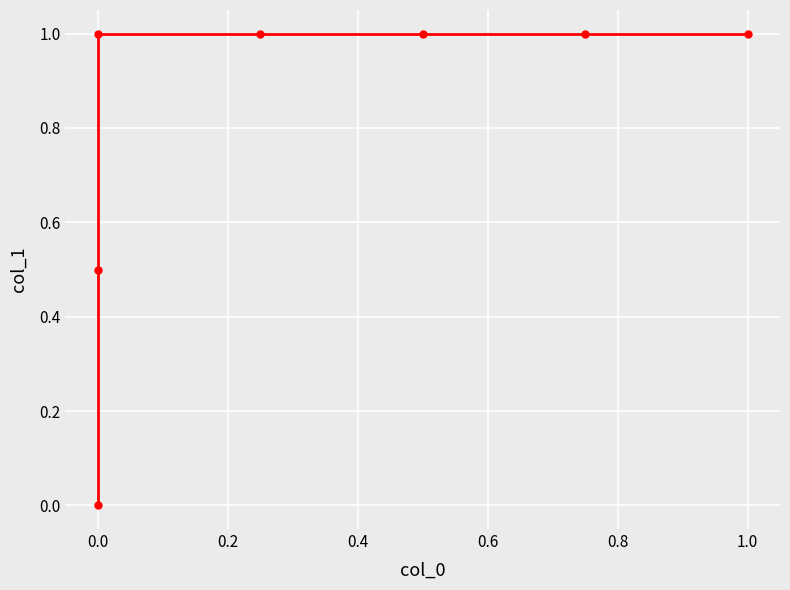

How many lines are shown in the chart?

1